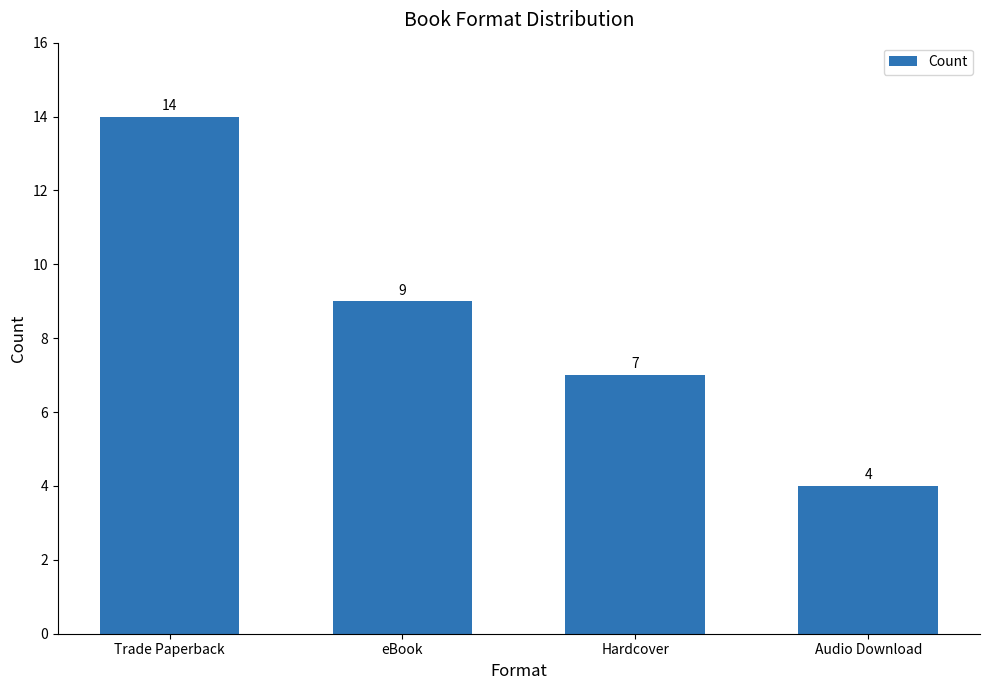

The chart shows a value of 22 at Trade Paperback. True or false?

False